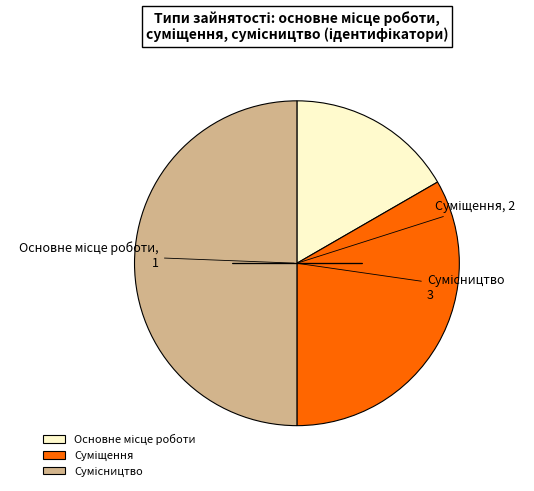

What portion of the pie excludes Сумісництво?

50.0%